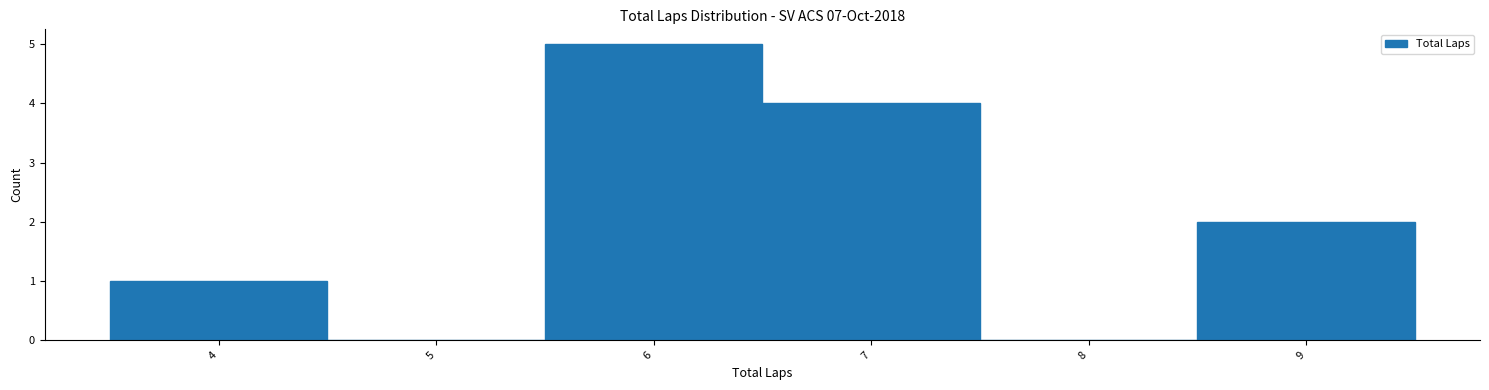

Reading left to right, list every bar in this chart as the range it spans on the x-axis followed by its height. The values are not printed on the chart, so give them approximately, as read against the axis.

3.5 to 4.5: 1
4.5 to 5.5: 0
5.5 to 6.5: 5
6.5 to 7.5: 4
7.5 to 8.5: 0
8.5 to 9.5: 2